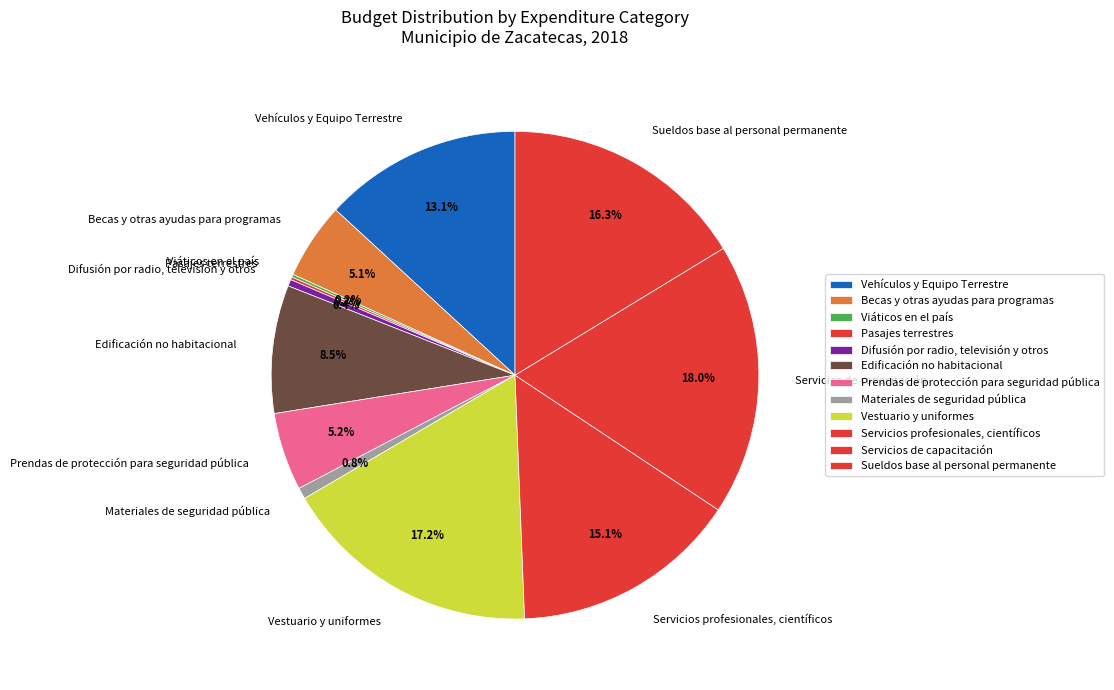

Which slice is the largest?

Servicios de capacitación